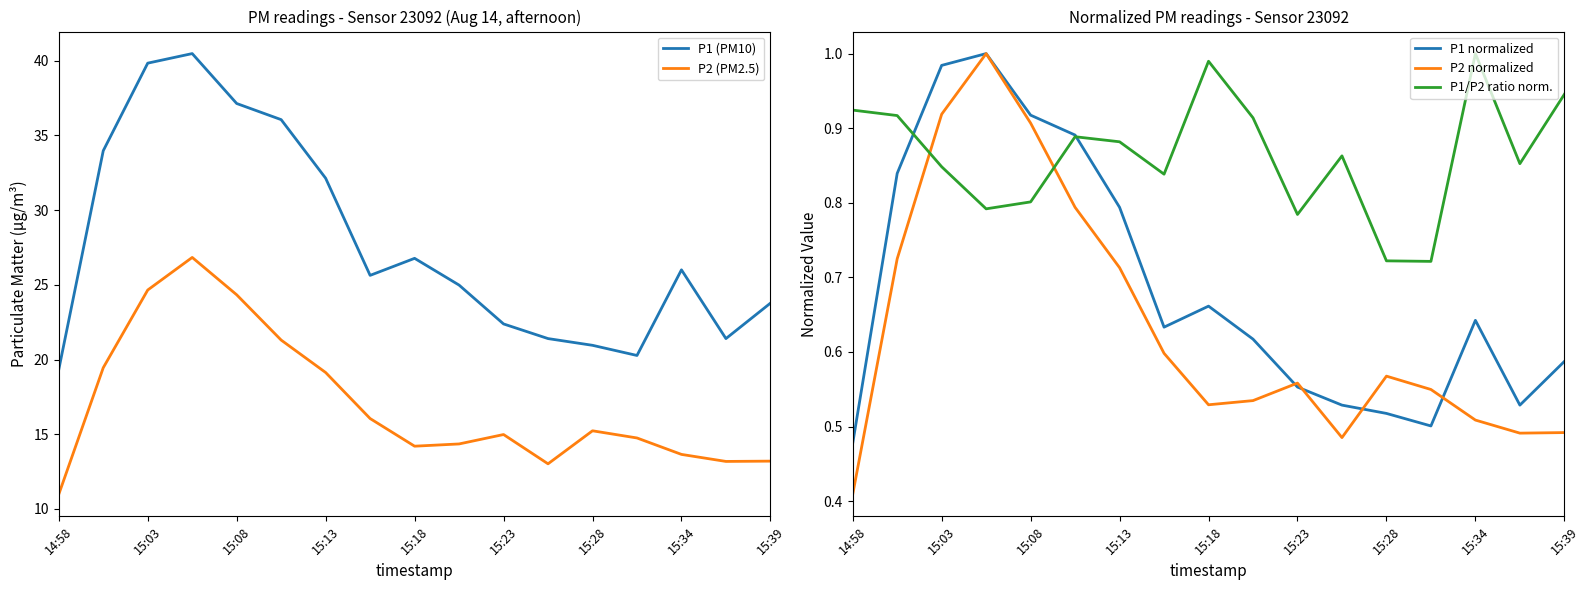

Is it true that P2 (PM2.5) equals 5.7 at 14:58?

False